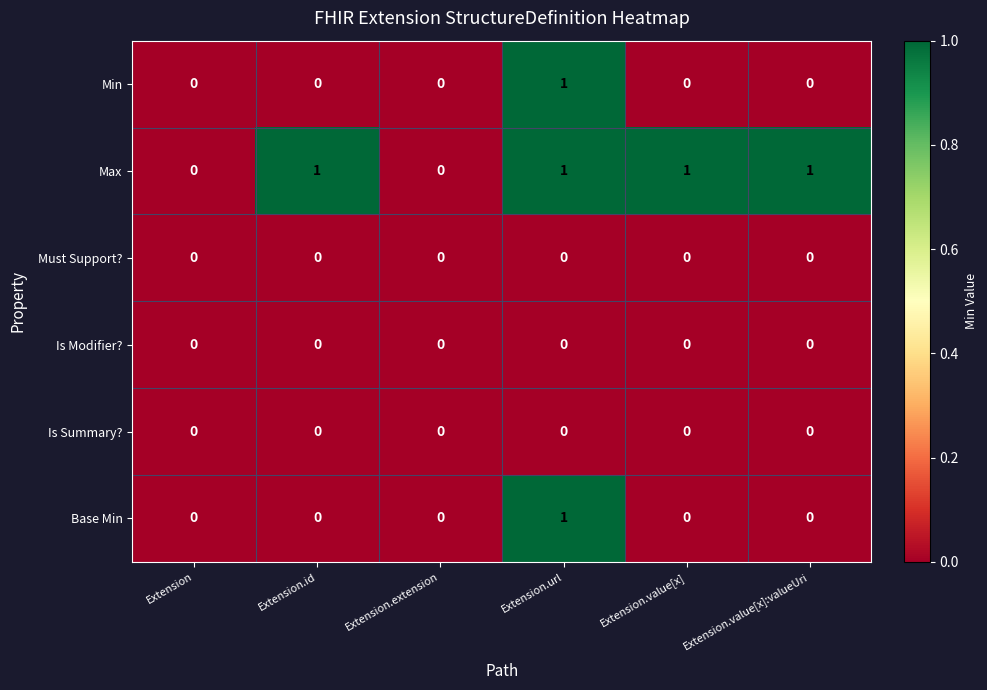

The Min series shows 0 at Extension.value[x]. True or false?

True